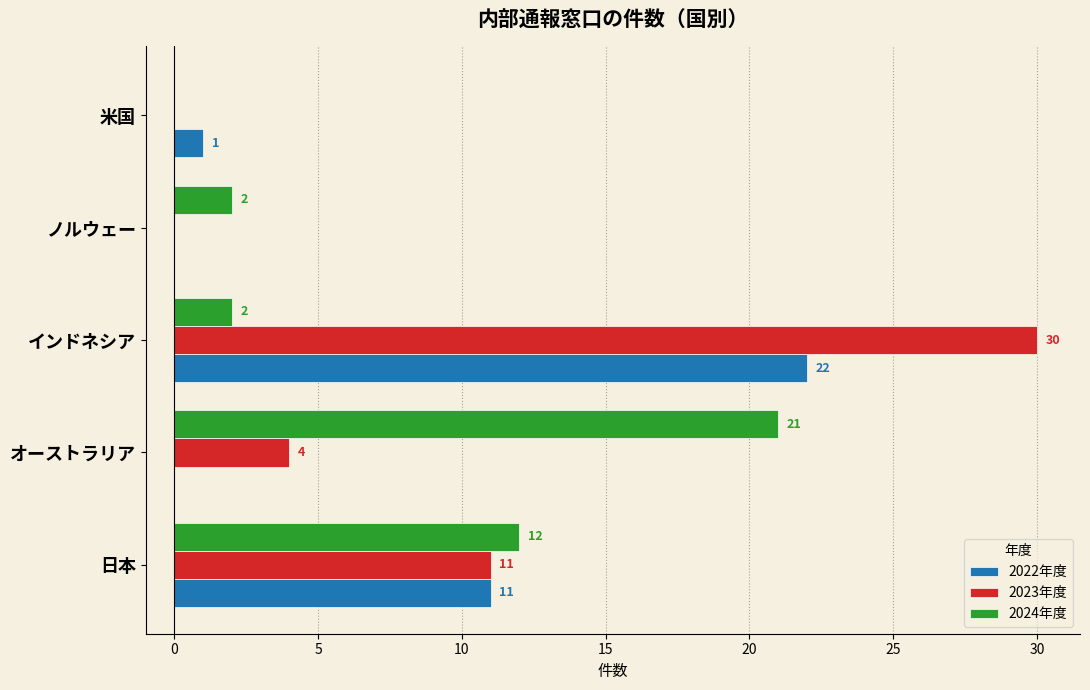

How many positive values does the 2022年度 series have?

3